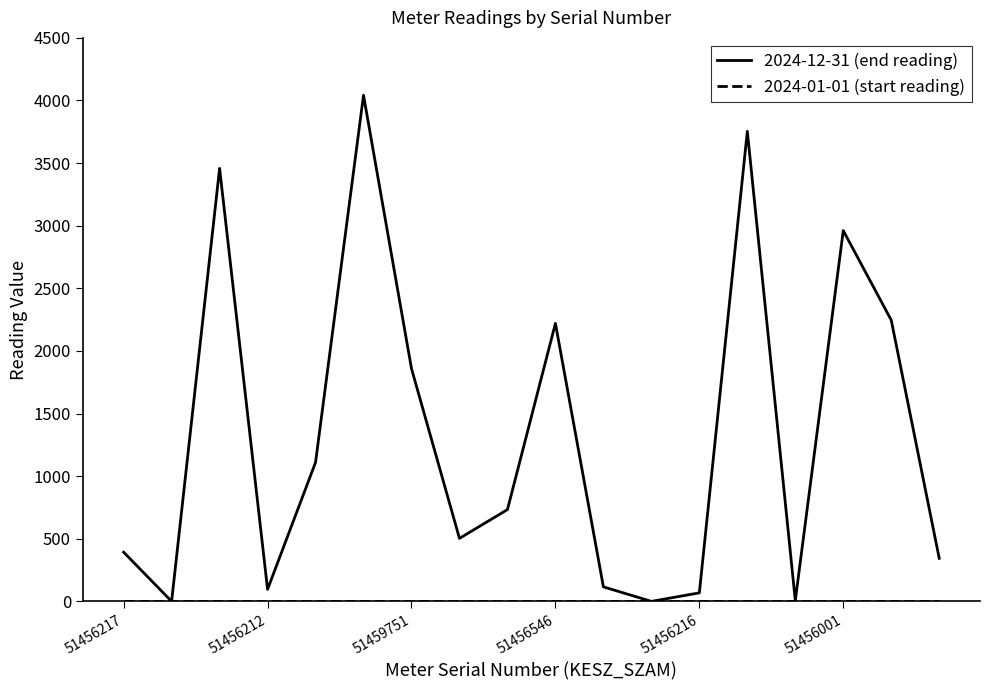

Which series has the widest spread of values?

2024-12-31 (end reading)